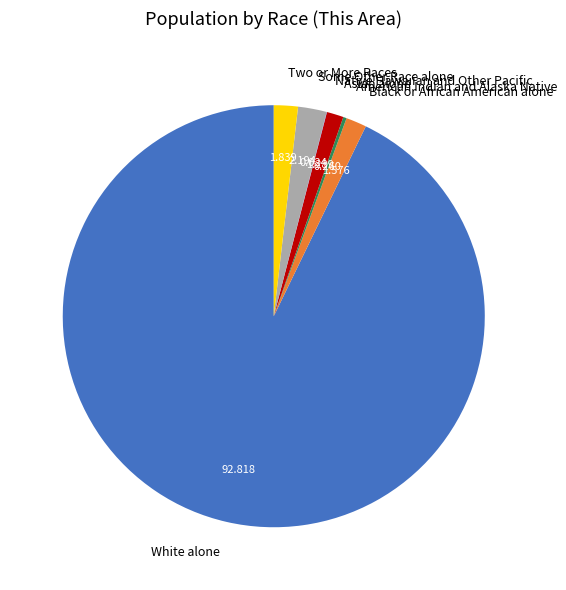

Is the sum of Some Other Race alone and Black or African American alone greater than half?

No